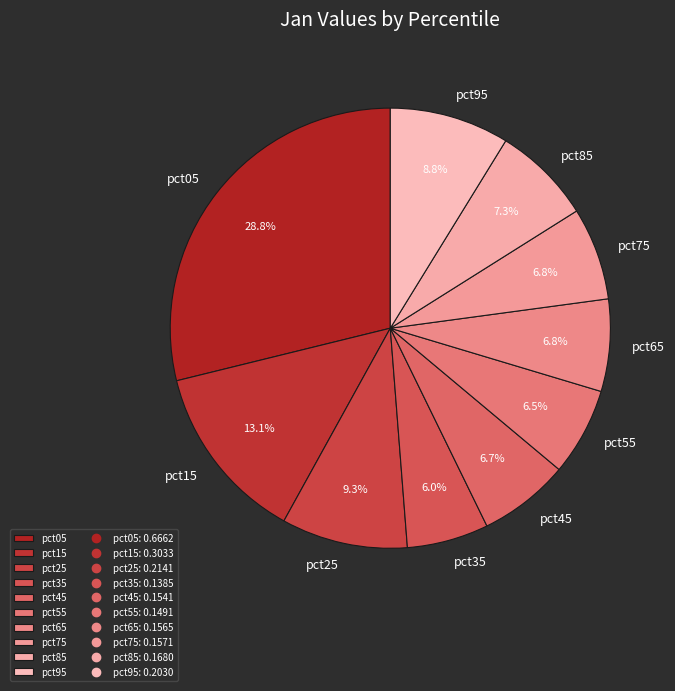

The pct35 slice represents 6% of the pie. True or false?

True